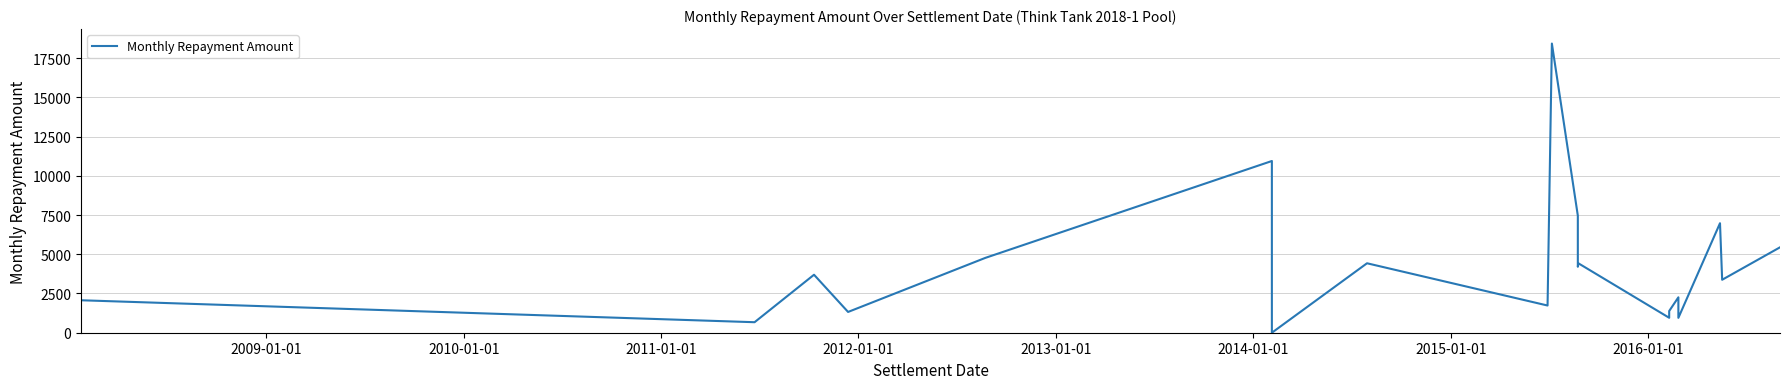

Does the chart have visible grid lines?

Yes